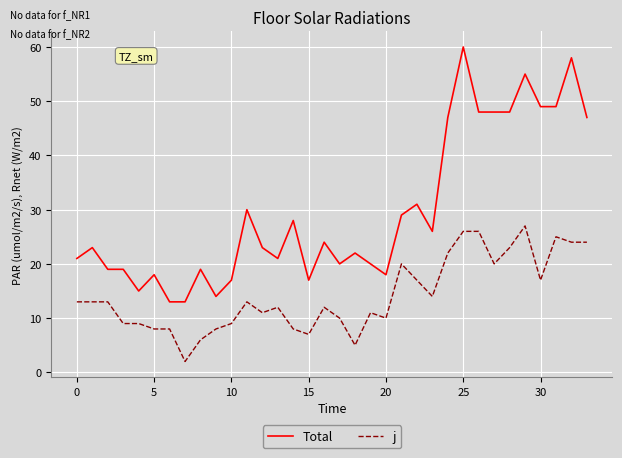

What is the maximum value shown in the chart?

60